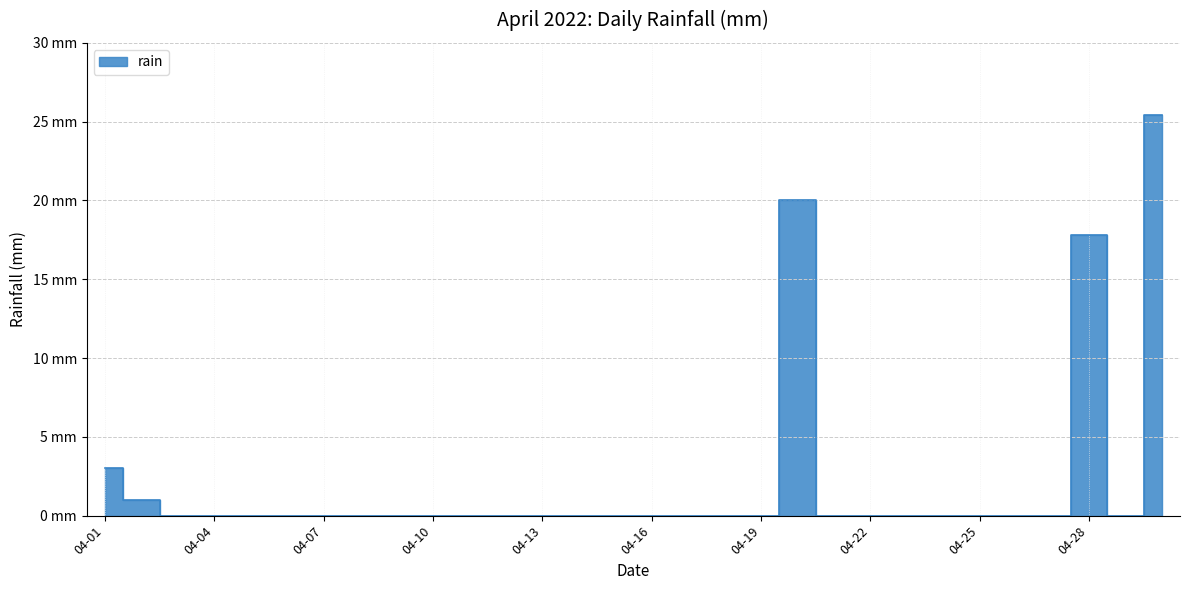

True or false: the data shows 0.0 at 2022-04-09.

True